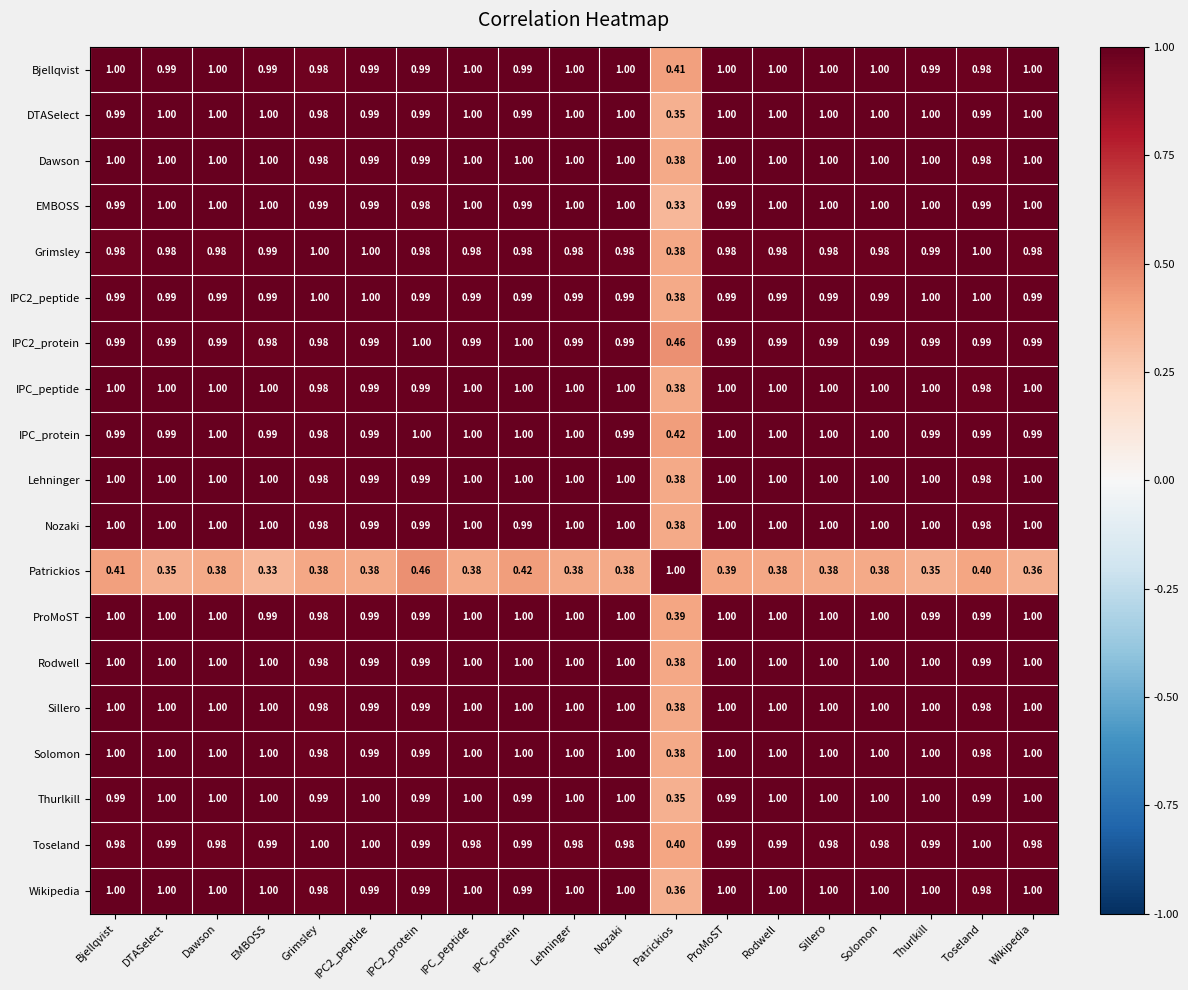

At which label does Thurlkill reach its minimum?

Patrickios